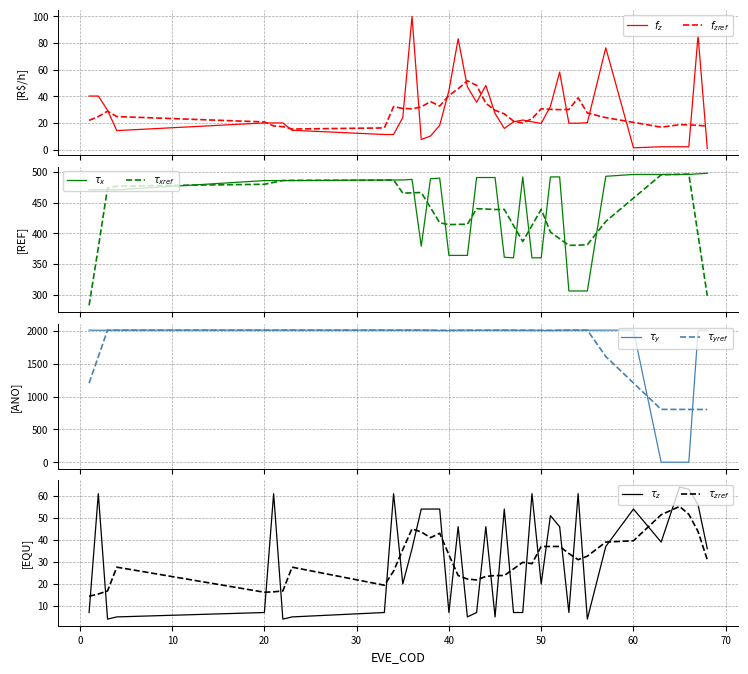

At which category is the sum across all series the highest?

67